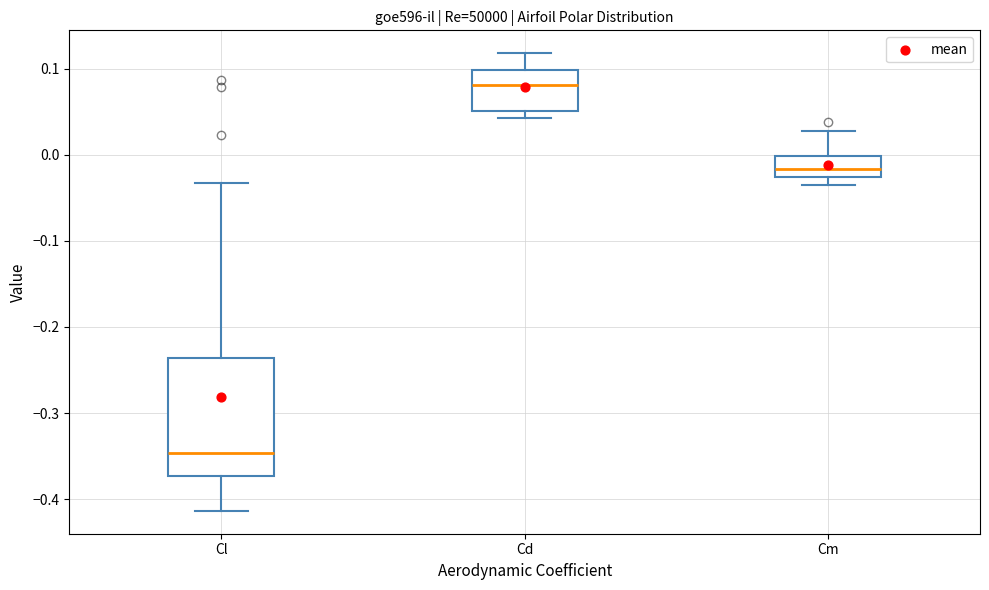

Which box has the highest median line?

Cd